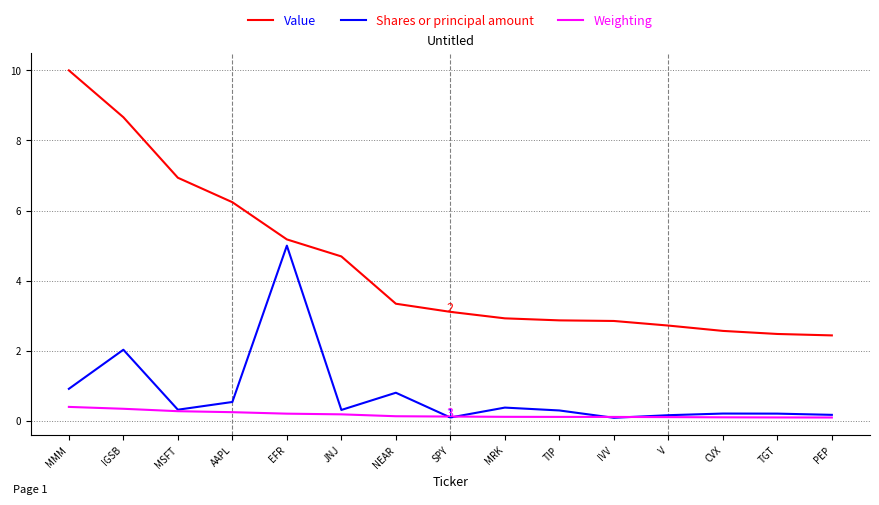

What is the maximum value shown in the chart?

10.0